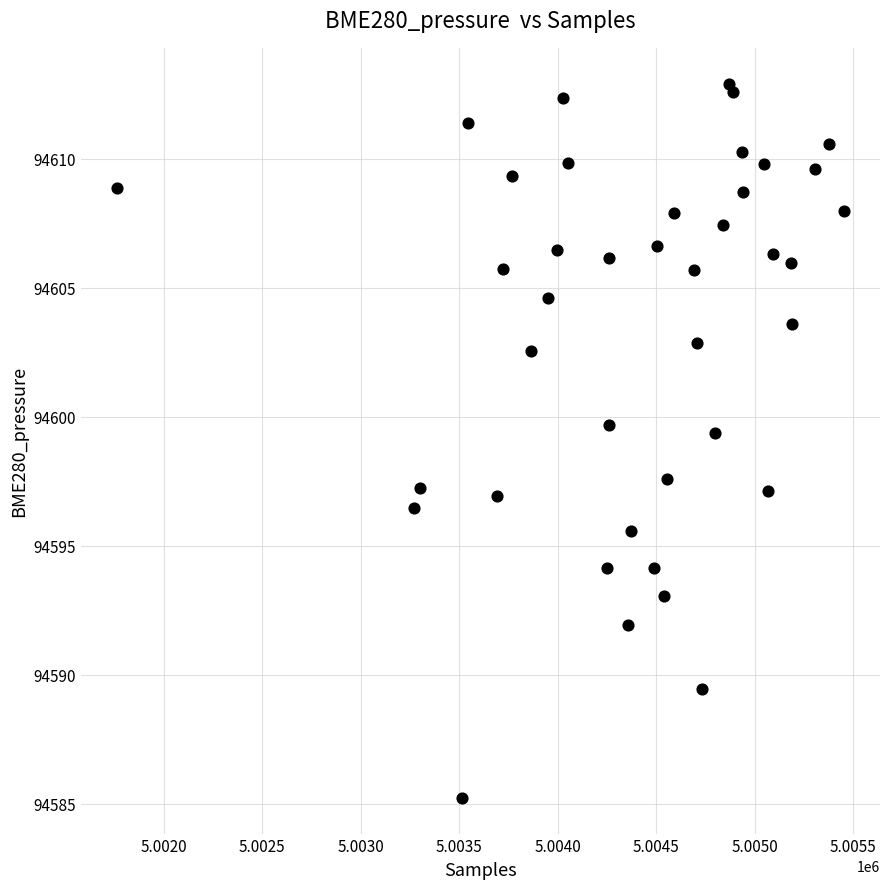

What Y value in the scatter plot is closest to 94599?

94599.4